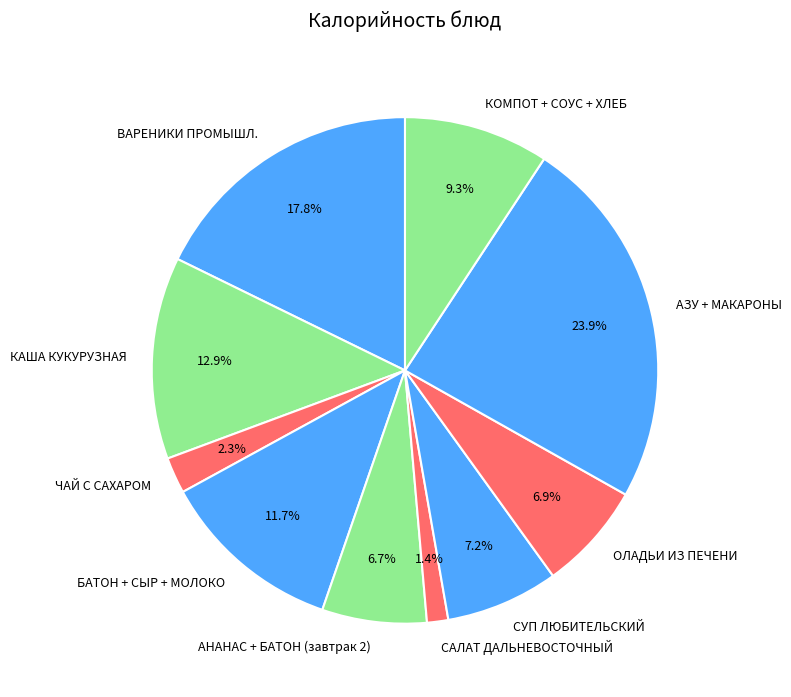

Approximately how many times larger is the value at СУП ЛЮБИТЕЛЬСКИЙ compared to ВАРЕНИКИ ПРОМЫШЛ.?

0.4